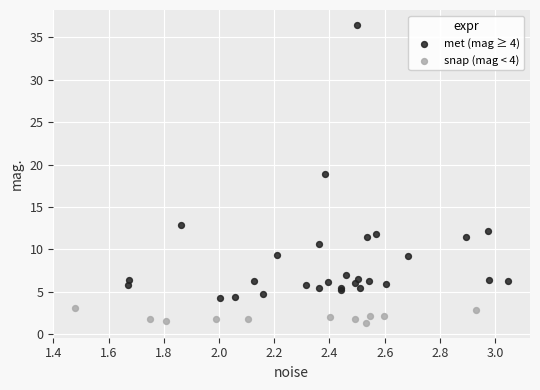

Which series contains the lowest Y value?

snap (mag < 4)